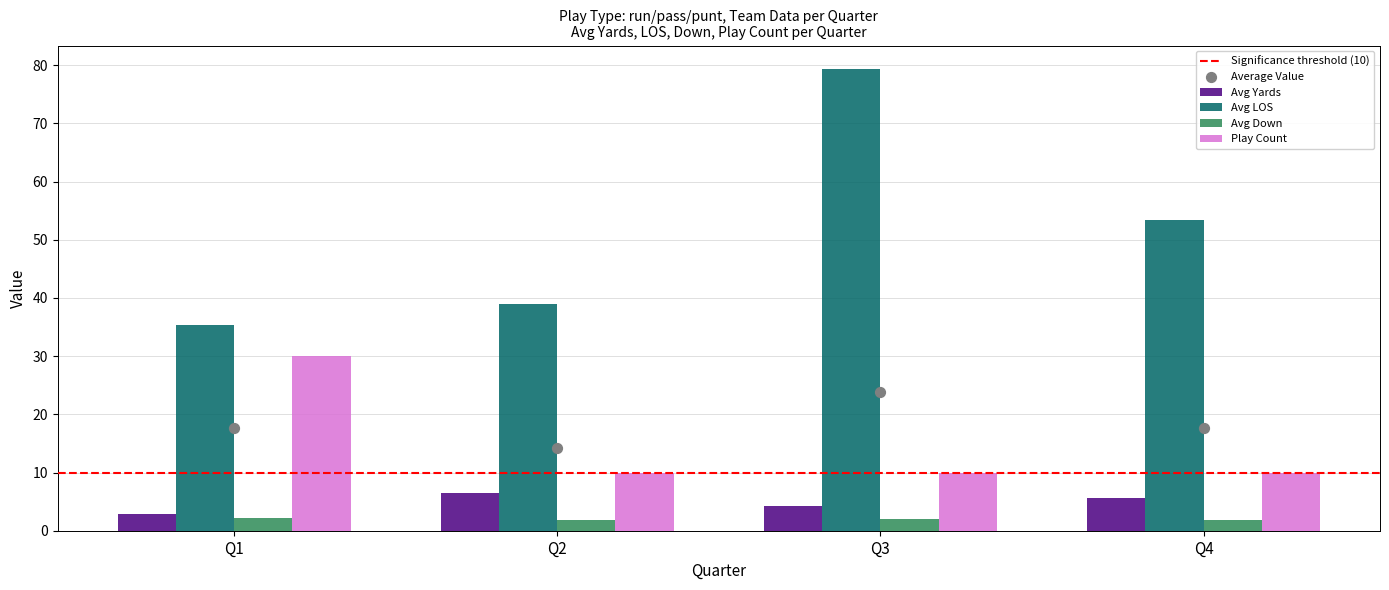

Which series contains the highest Y value?

Avg LOS